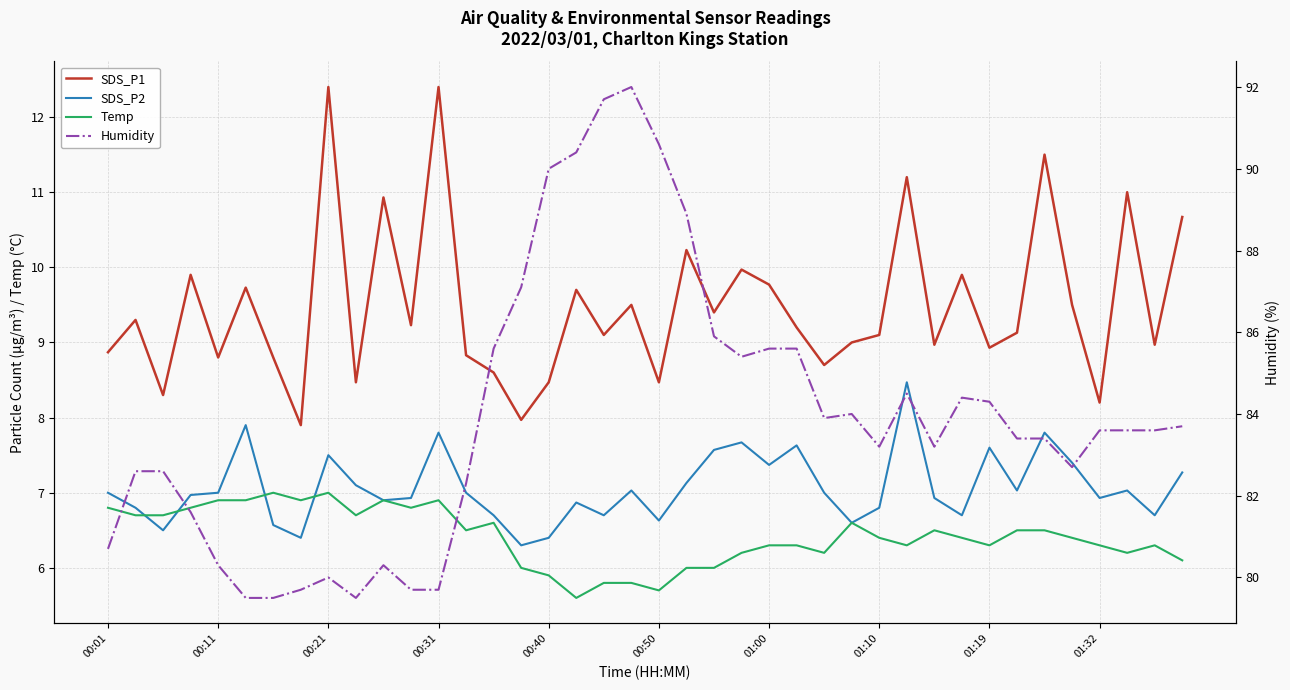

Reading left to right, what are all the values shown in this chart?

SDS_P1: 8.9	9.3	8.3	9.9	8.8	9.7	8.8	7.9	12.4	8.5	10.9	9.2	12.4	8.8	8.6	8.0	8.5	9.7	9.1	9.5	8.5	10.2	9.4	10.0	9.8	9.2	8.7	9.0	9.1	11.2	9.0	9.9	8.9	9.1	11.5	9.5	8.2	11.0	9.0	10.7
SDS_P2: 7.0	6.8	6.5	7.0	7.0	7.9	6.6	6.4	7.5	7.1	6.9	6.9	7.8	7.0	6.7	6.3	6.4	6.9	6.7	7.0	6.6	7.1	7.6	7.7	7.4	7.6	7.0	6.6	6.8	8.5	6.9	6.7	7.6	7.0	7.8	7.4	6.9	7.0	6.7	7.3
Temp: 6.8	6.7	6.7	6.8	6.9	6.9	7.0	6.9	7.0	6.7	6.9	6.8	6.9	6.5	6.6	6.0	5.9	5.6	5.8	5.8	5.7	6.0	6.0	6.2	6.3	6.3	6.2	6.6	6.4	6.3	6.5	6.4	6.3	6.5	6.5	6.4	6.3	6.2	6.3	6.1
Humidity: 80.7	82.6	82.6	81.6	80.3	79.5	79.5	79.7	80.0	79.5	80.3	79.7	79.7	82.3	85.6	87.1	90.0	90.4	91.7	92.0	90.6	88.9	85.9	85.4	85.6	85.6	83.9	84.0	83.2	84.5	83.2	84.4	84.3	83.4	83.4	82.7	83.6	83.6	83.6	83.7